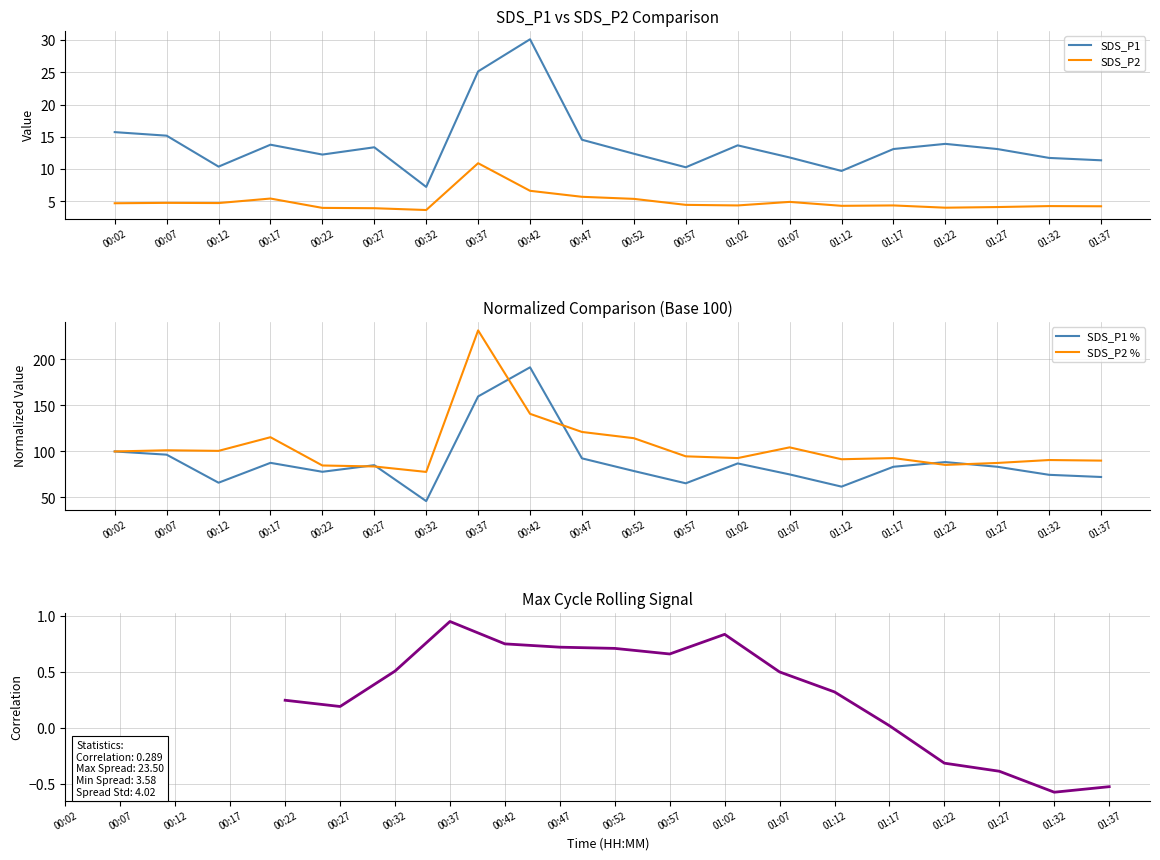

Which has a higher value, 01:22 or 00:12?

01:22